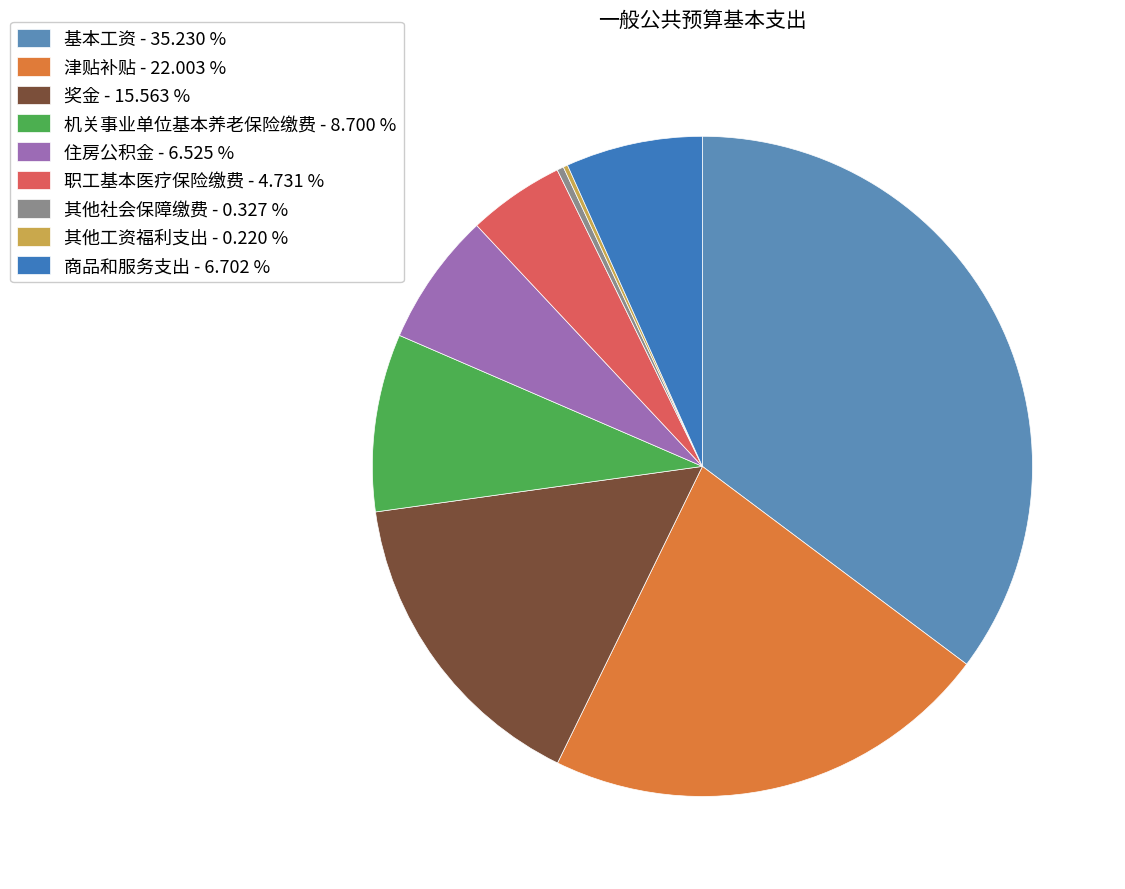

What percentage is NOT represented by 津贴补贴?

78.0%